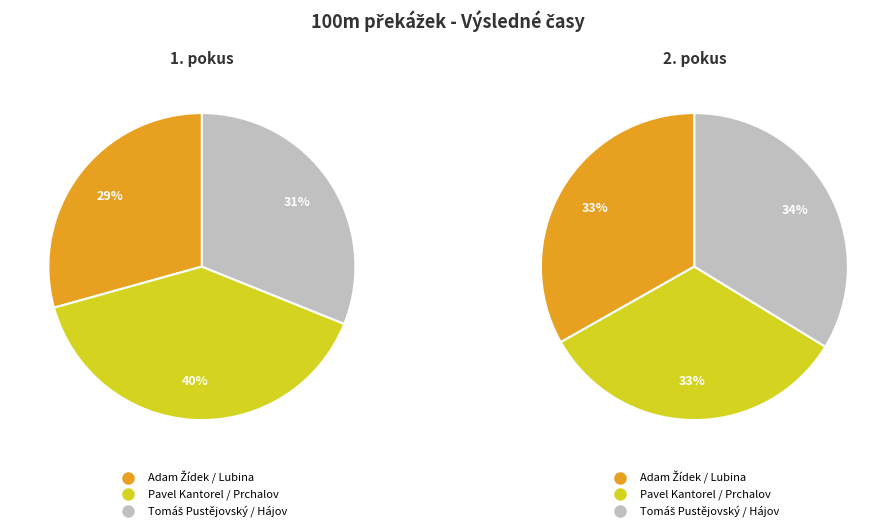

Which slice is the smallest?

Adam Žídek / Lubina